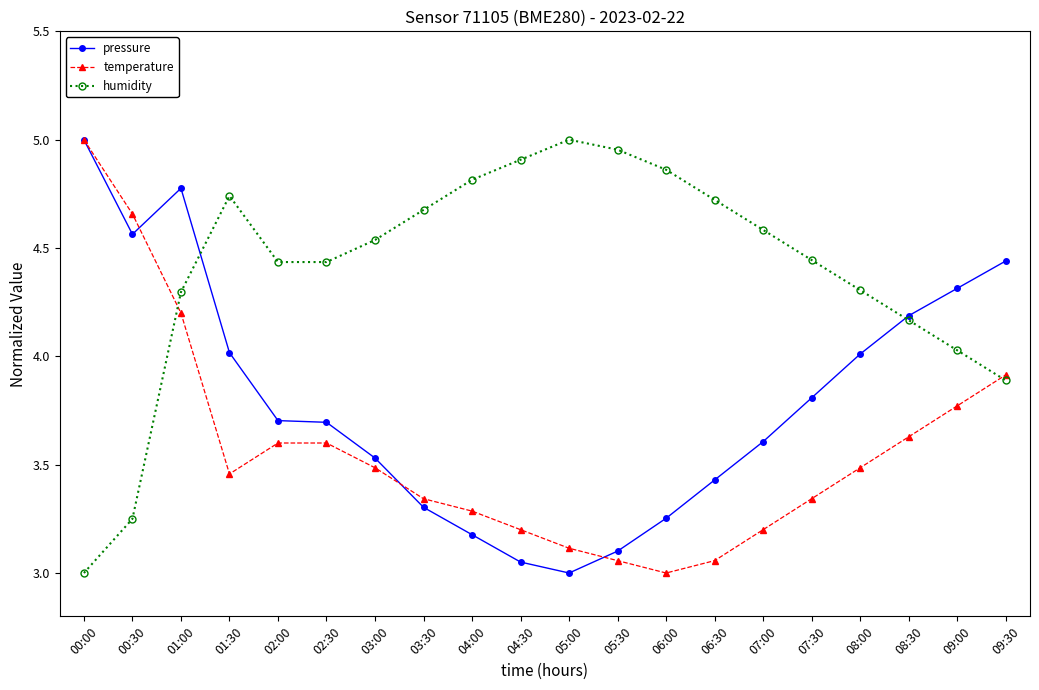

What is the label of the 8th point from the right?

06:00